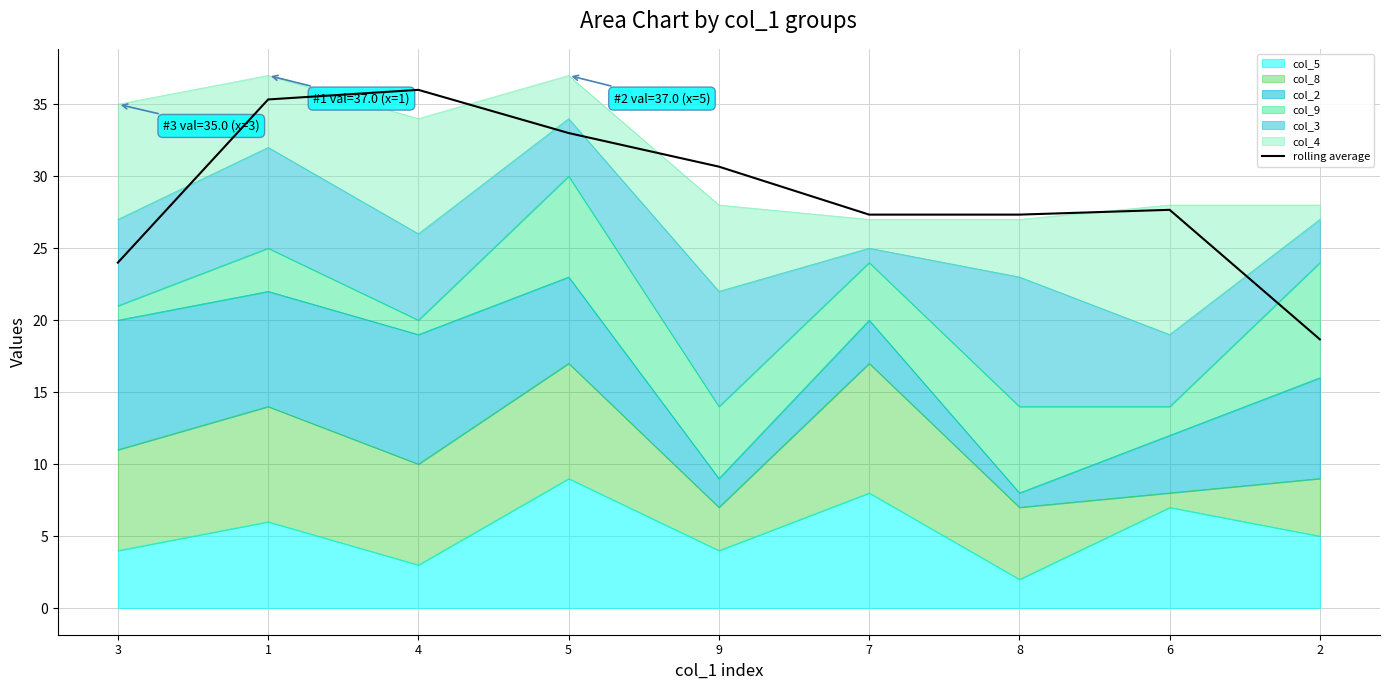

Rank the categories by value from lowest to highest.

2, 3, 7, 8, 6, 9, 5, 1, 4